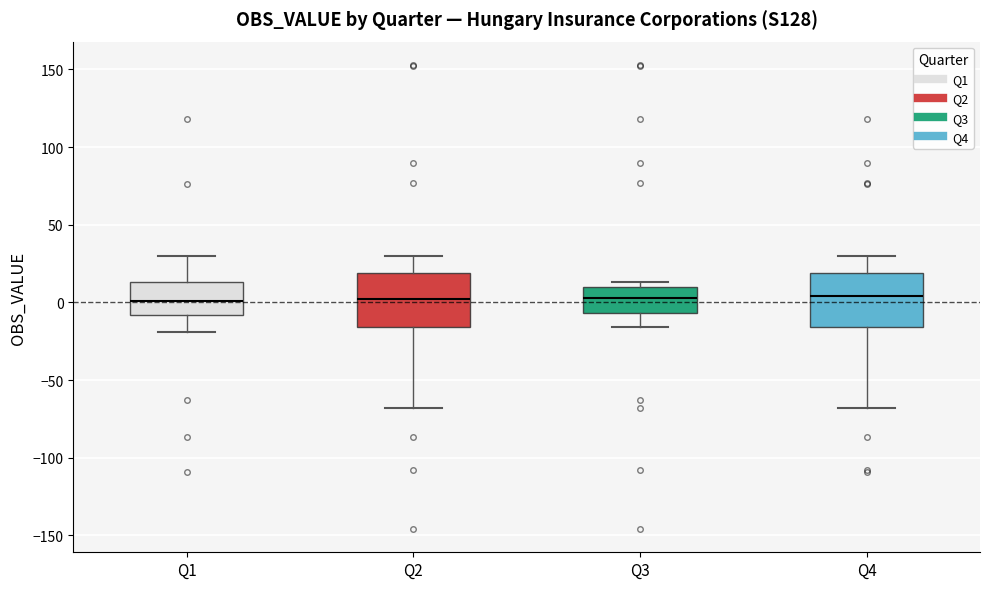

Reading left to right, transcribe this box plot: for each box, give where its median line is, the range the box spans, and where its two whiskers end, as read against the y-axis. The values are not printed on the chart, so give them approximately, as read against the axis.

Q1: median 0, box -10 to 15, whiskers -20 to 30
Q2: median 0, box -15 to 20, whiskers -70 to 30
Q3: median 5, box -5 to 10, whiskers -15 to 15
Q4: median 5, box -15 to 20, whiskers -70 to 30